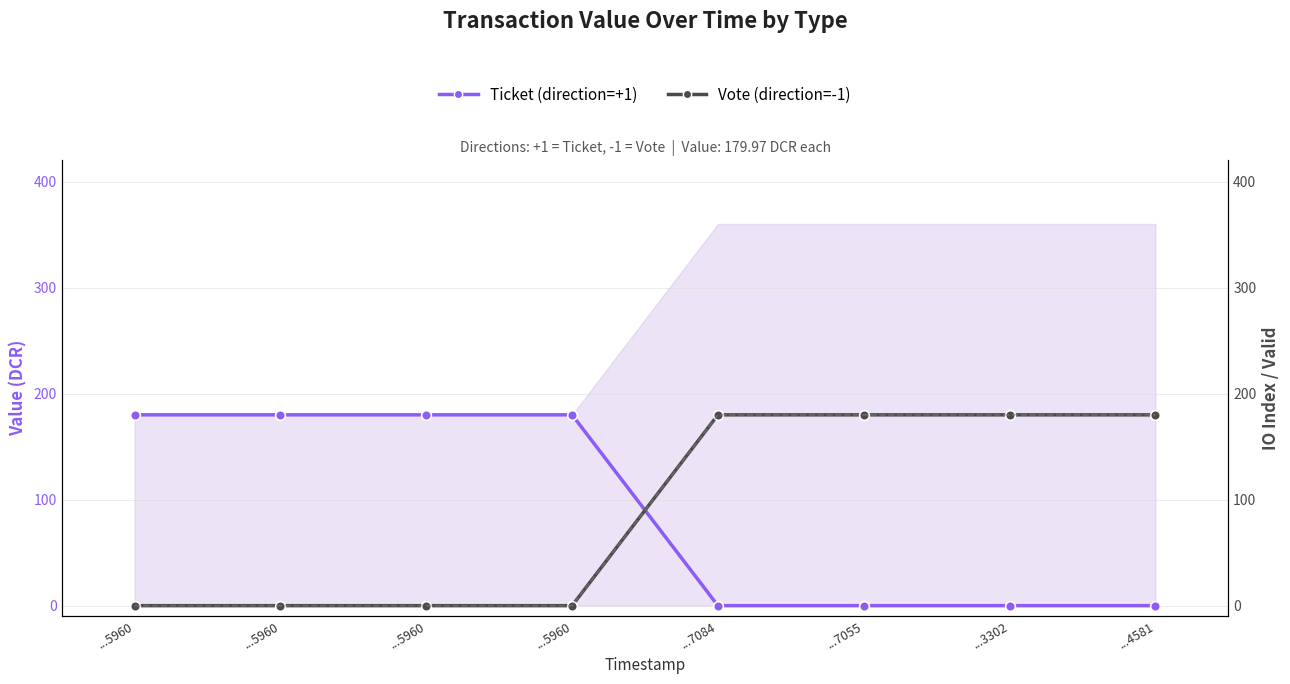

What is the sum of the IO Index (scaled) values at ...5960 and ...7055?

180.0